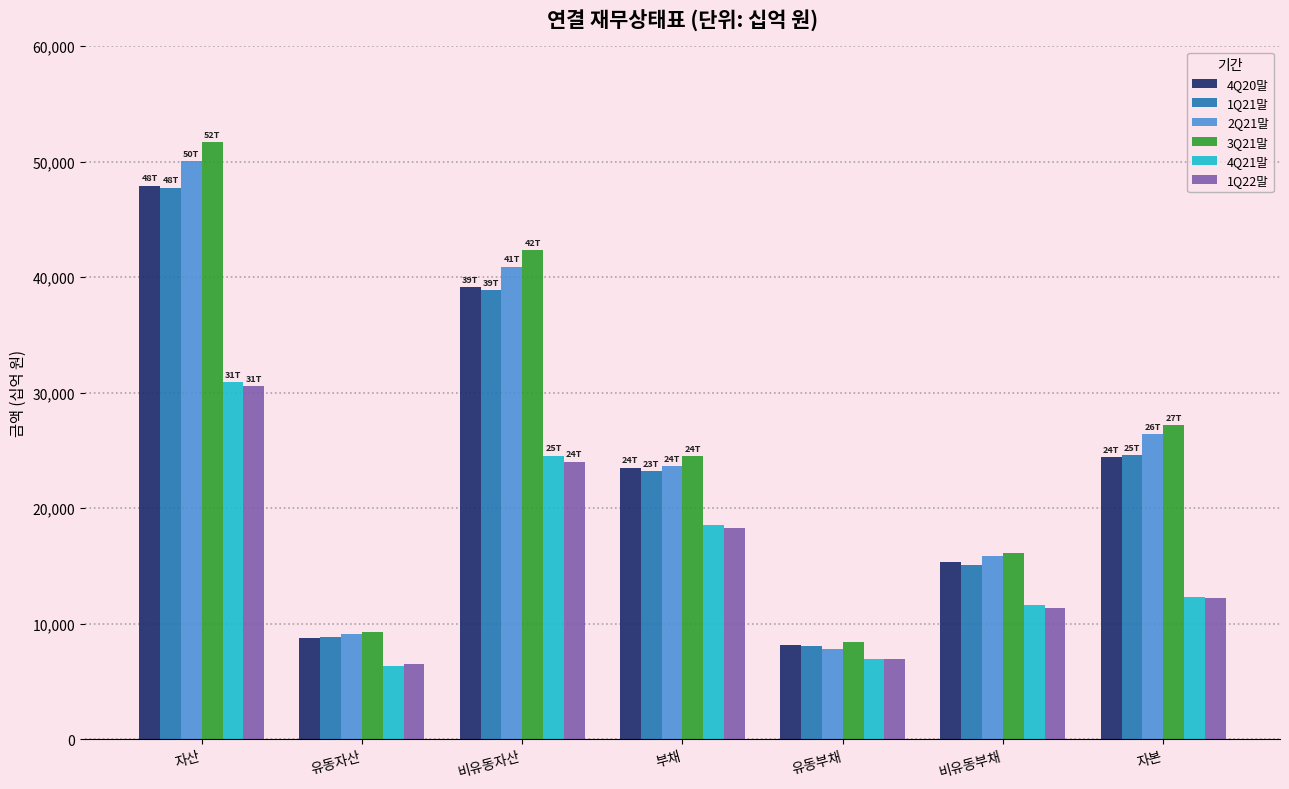

Which category has the lowest value in the 1Q21말 series?

유동부채